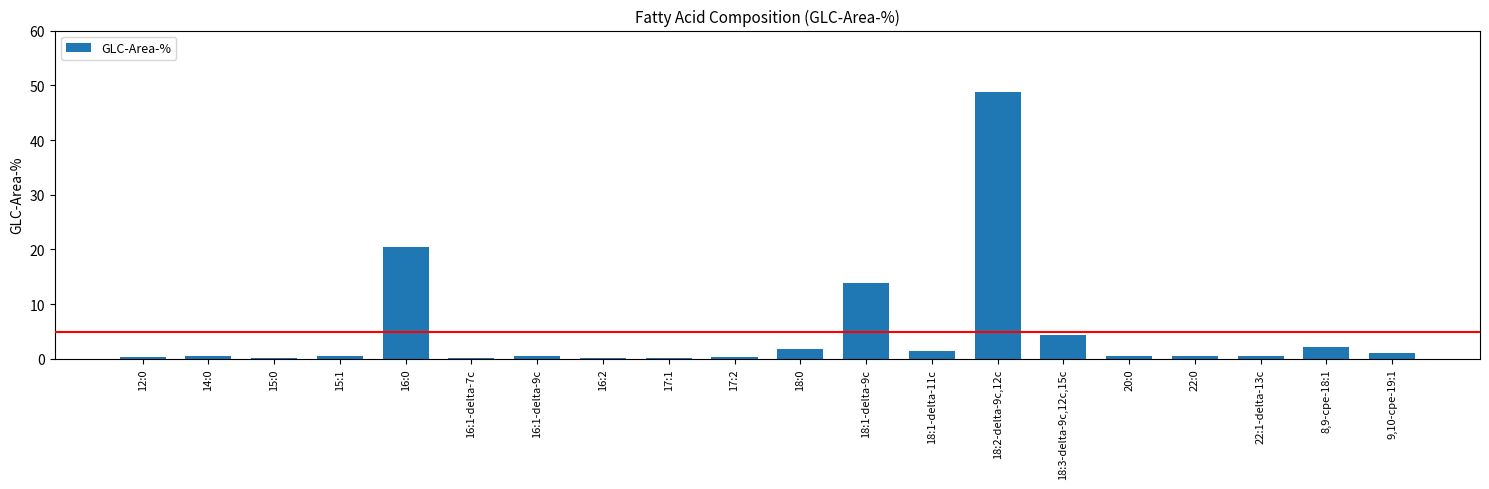

Which label corresponds to the largest value in the chart?

18:2-delta-9c,12c